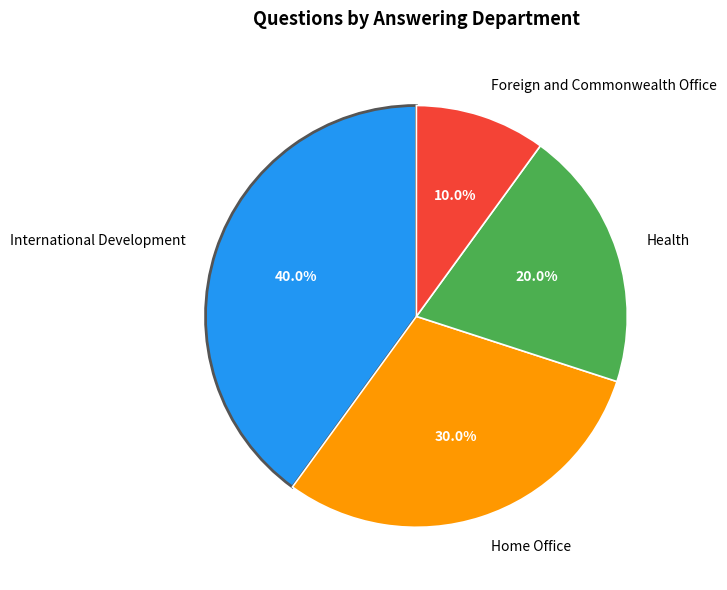

How many slices are in this pie chart?

4